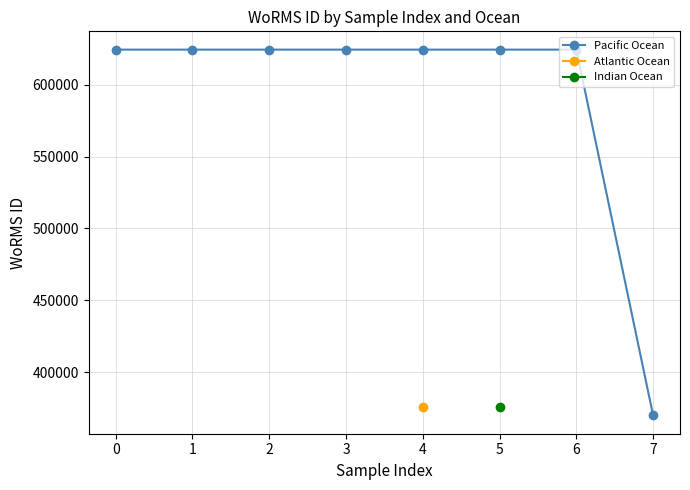

What is the sum of all values?

4740211